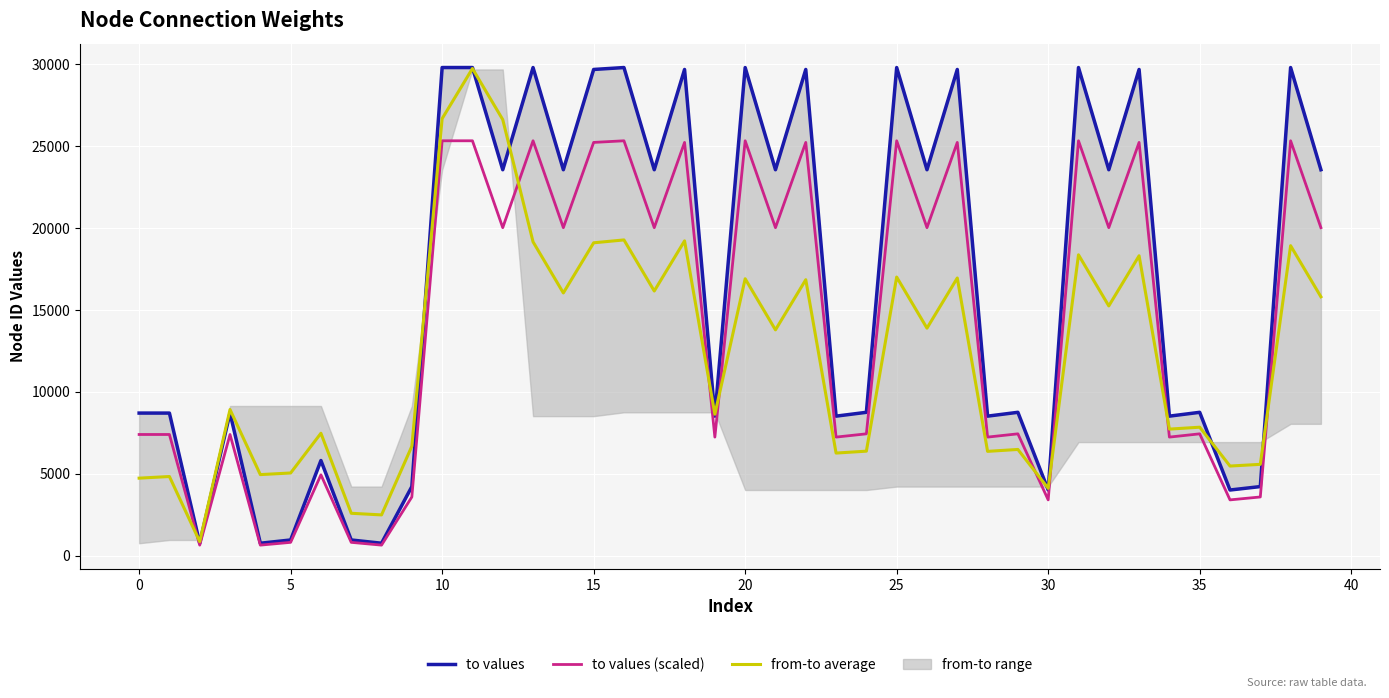

How many lines are shown in the chart?

3